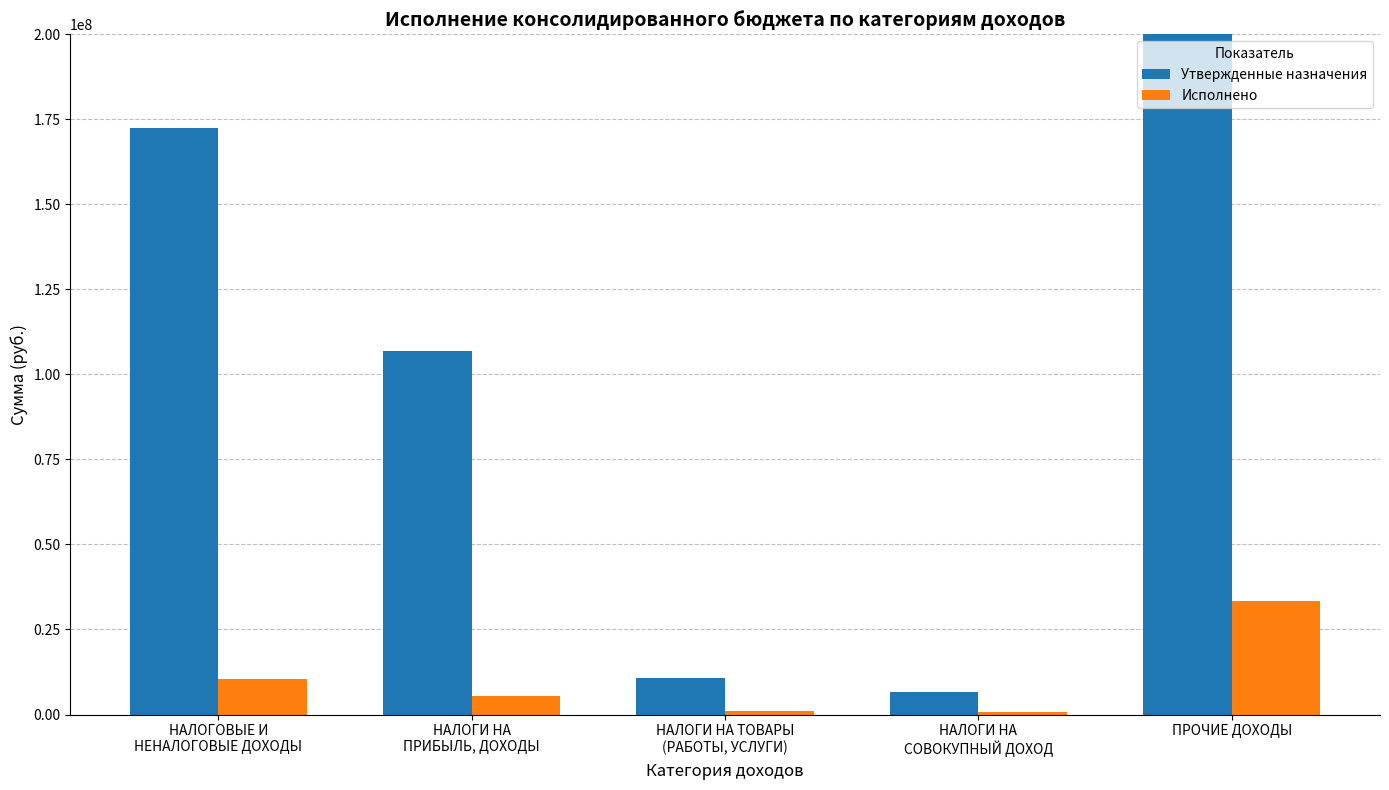

At which category is the sum across all series the highest?

ПРОЧИЕ ДОХОДЫ